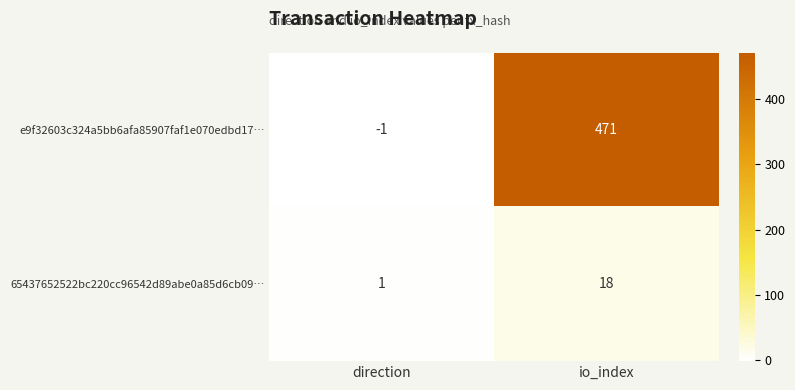

What is the average value of the e9f32603c324a5bb6afa85907faf1e070edbd17… series?

235